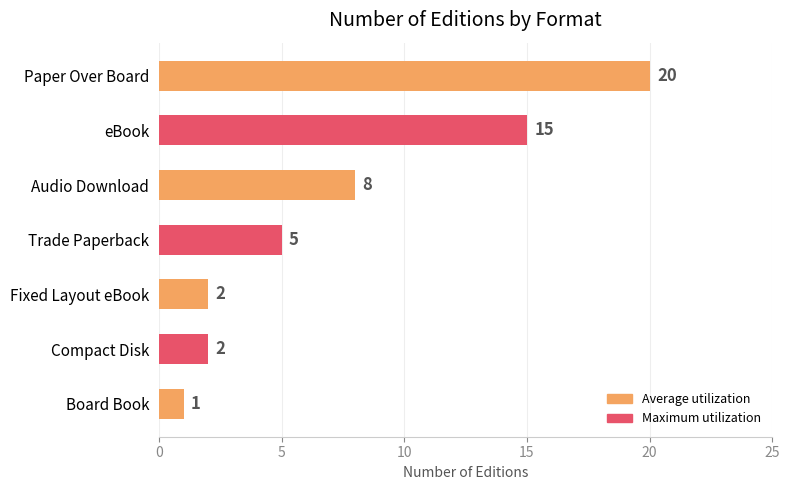

What is the label of the 7th bar from the bottom?

Paper Over Board